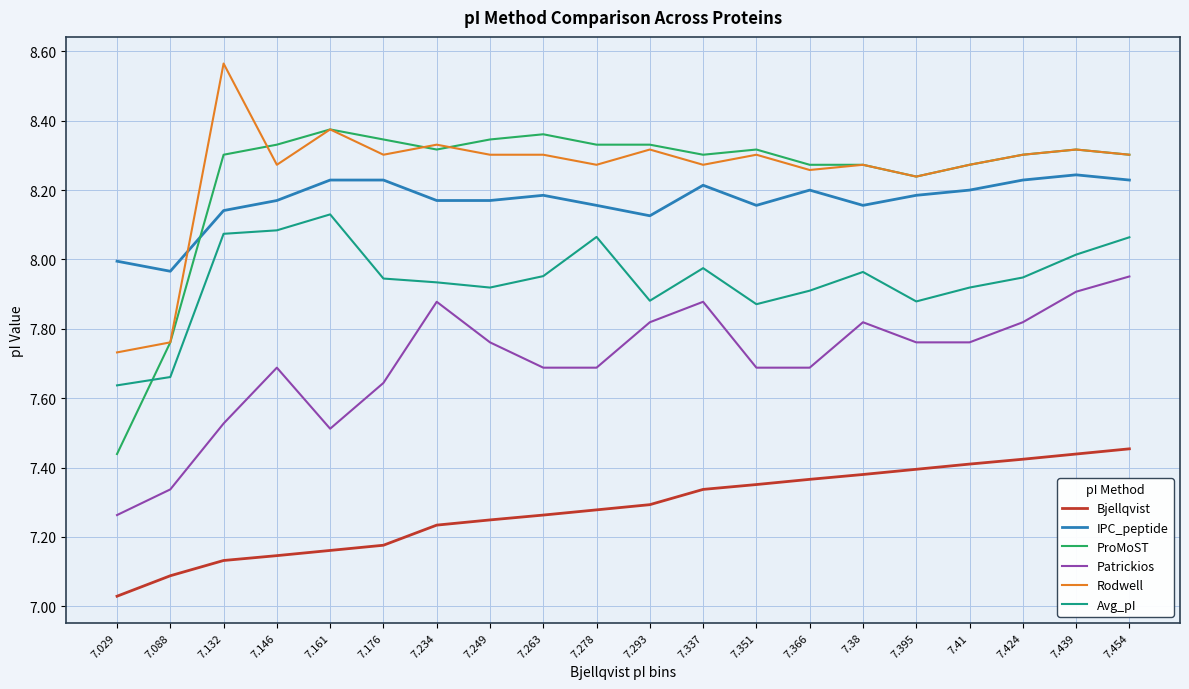

Where does the ProMoST series first go above 8?

7.132